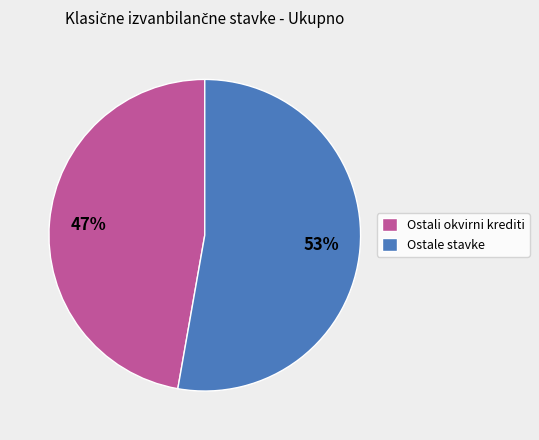

How many slices are in this pie chart?

2